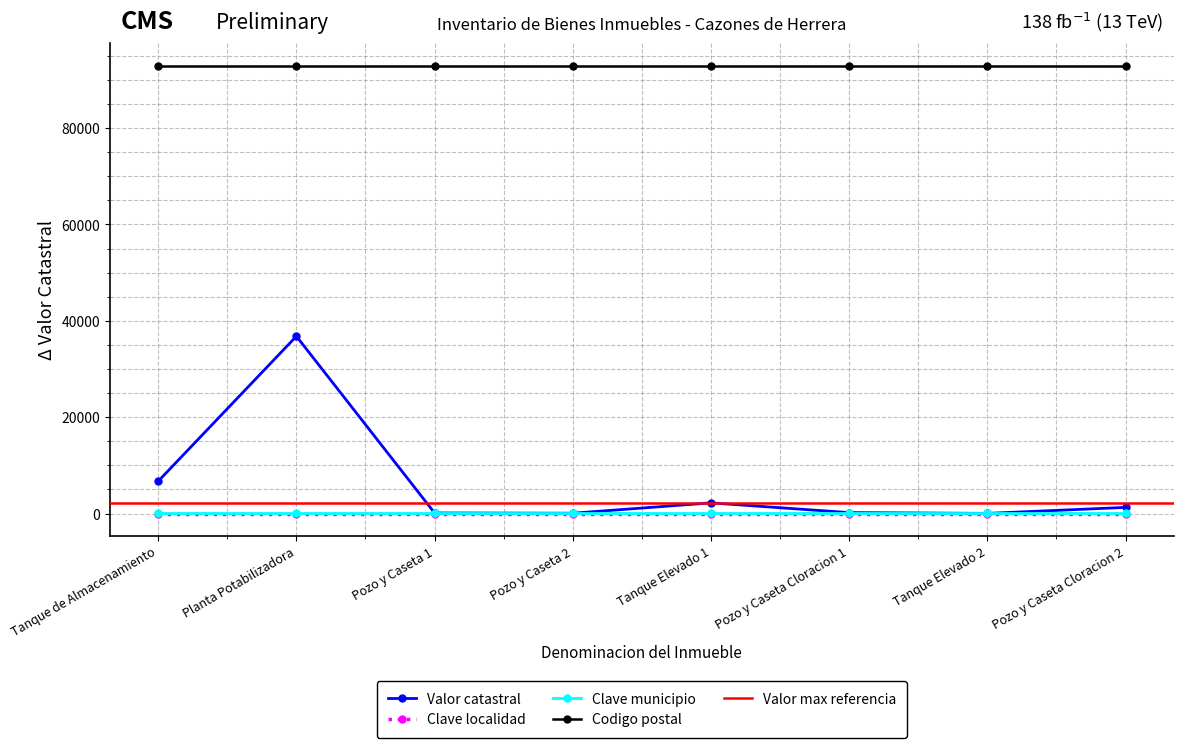

Is this an area chart (filled region under the line)?

No